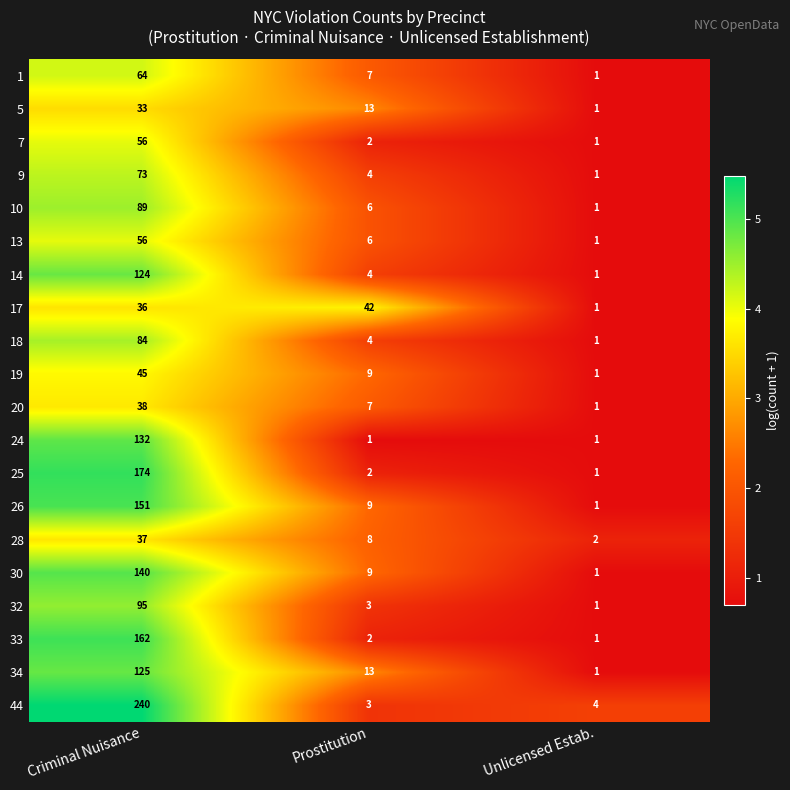

Where is 14 nearest to the value 62?

Prostitution